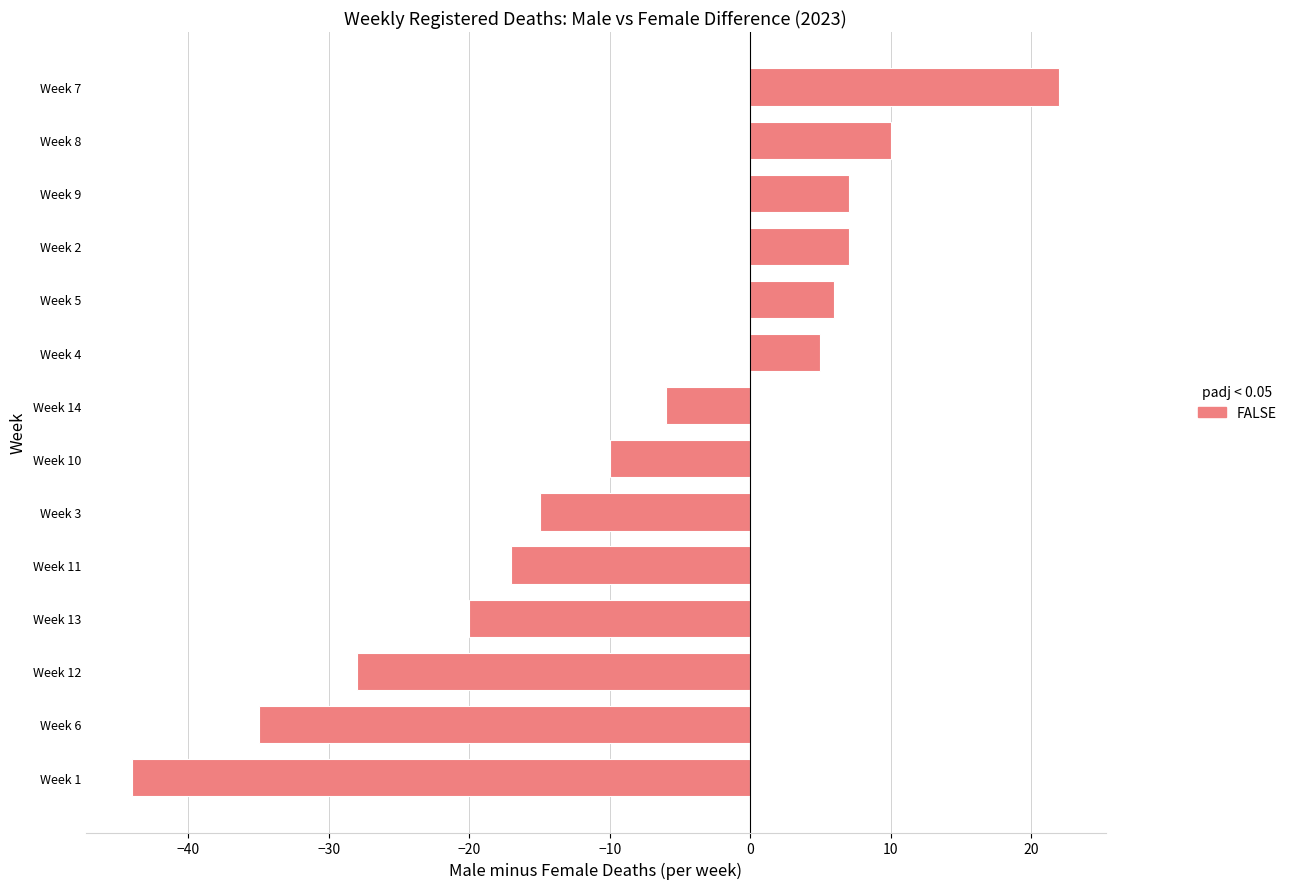

At which category does the chart reach its minimum across all series?

Week 1